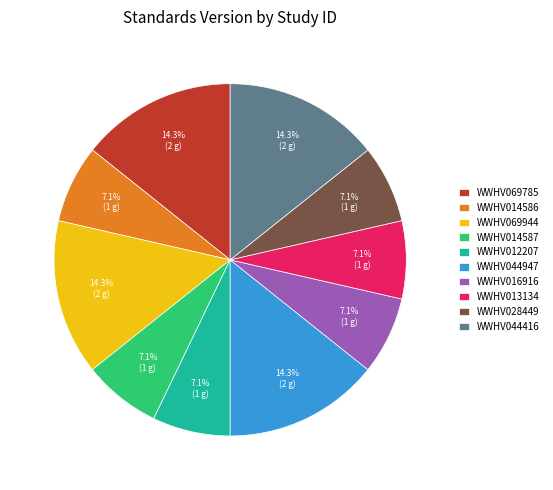

To the nearest percent, what is the average slice percentage?

10%